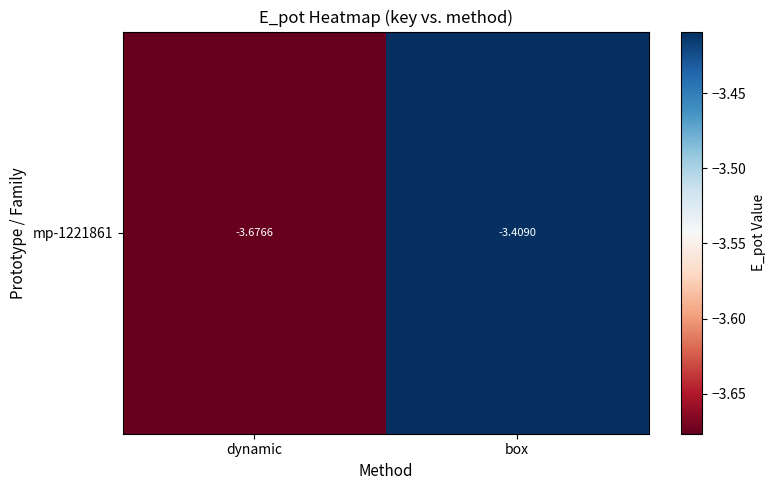

Reading left to right, transcribe all the data shown in this chart.

dynamic=-3.7	box=-3.4